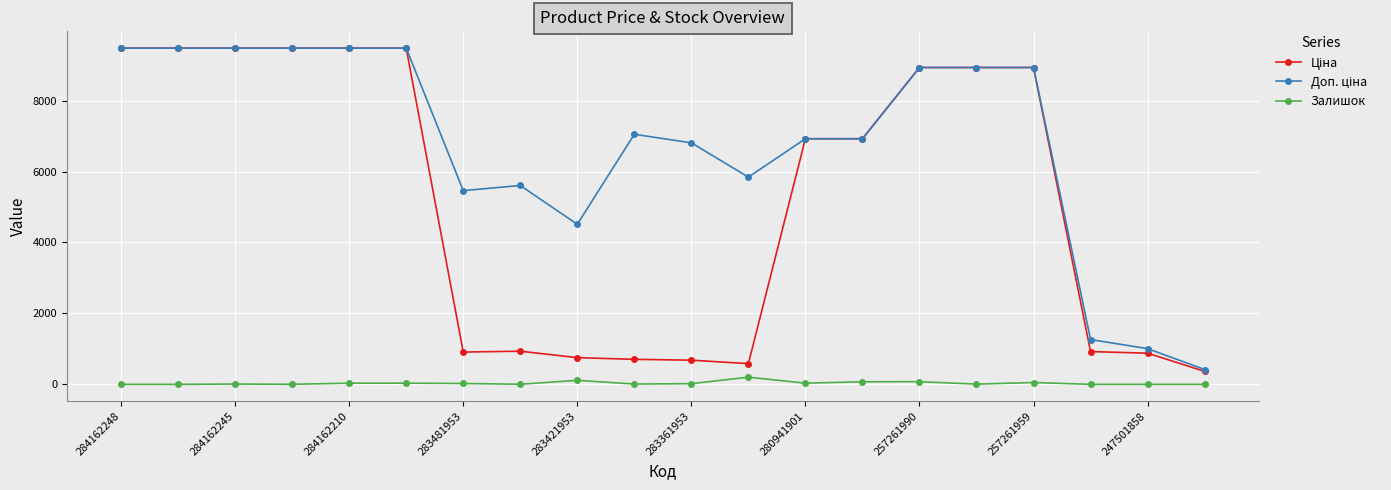

At how many categories does at least one series exceed 6409?

13